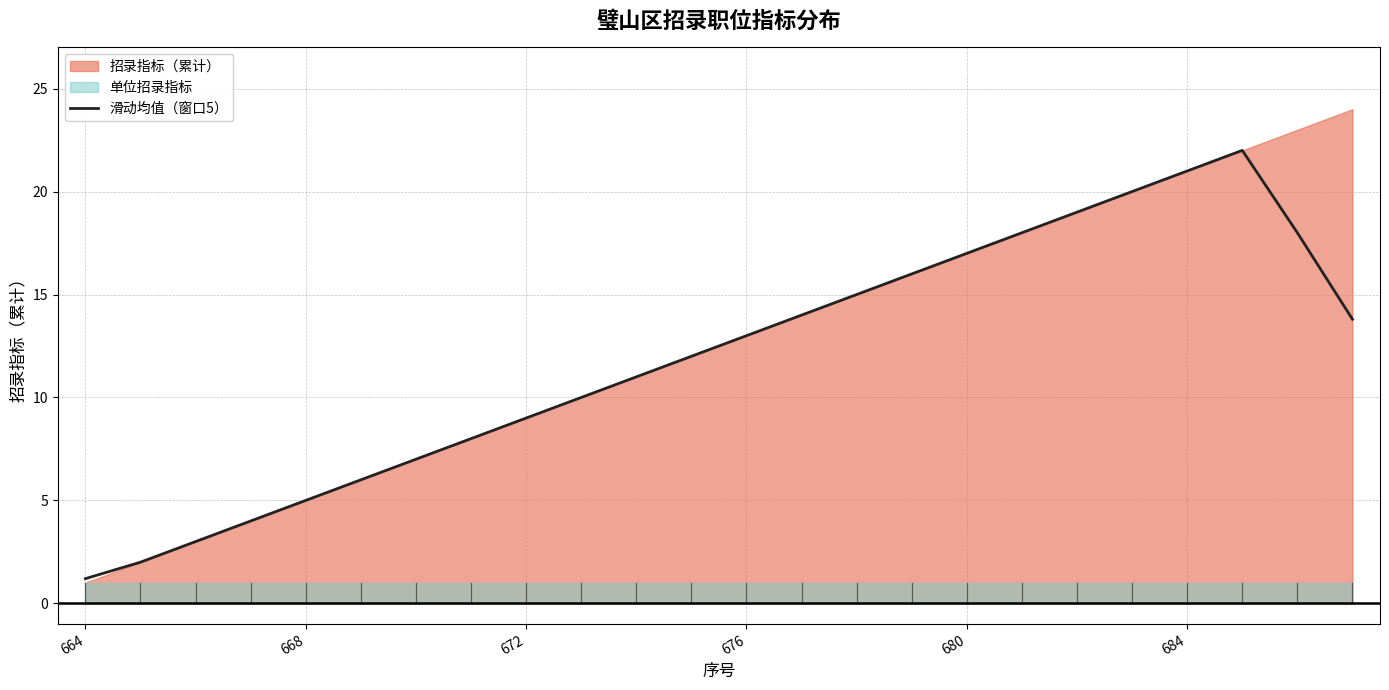

How many lines are shown in the chart?

1